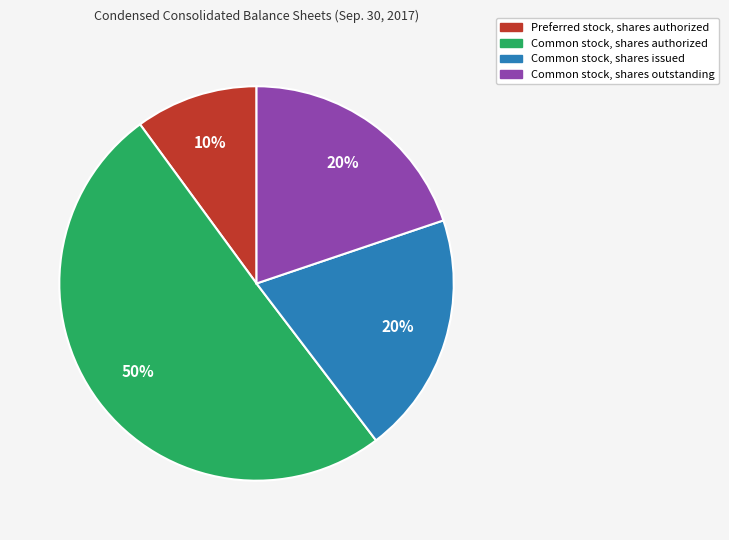

Does Preferred stock, shares authorized represent more than half of the total?

No